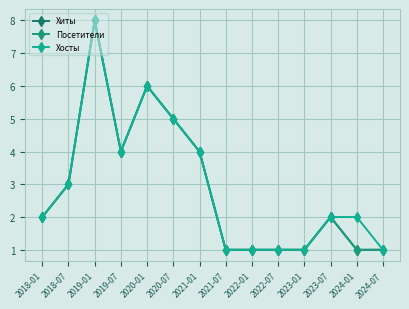

What is the highest value of the Хиты series?

8